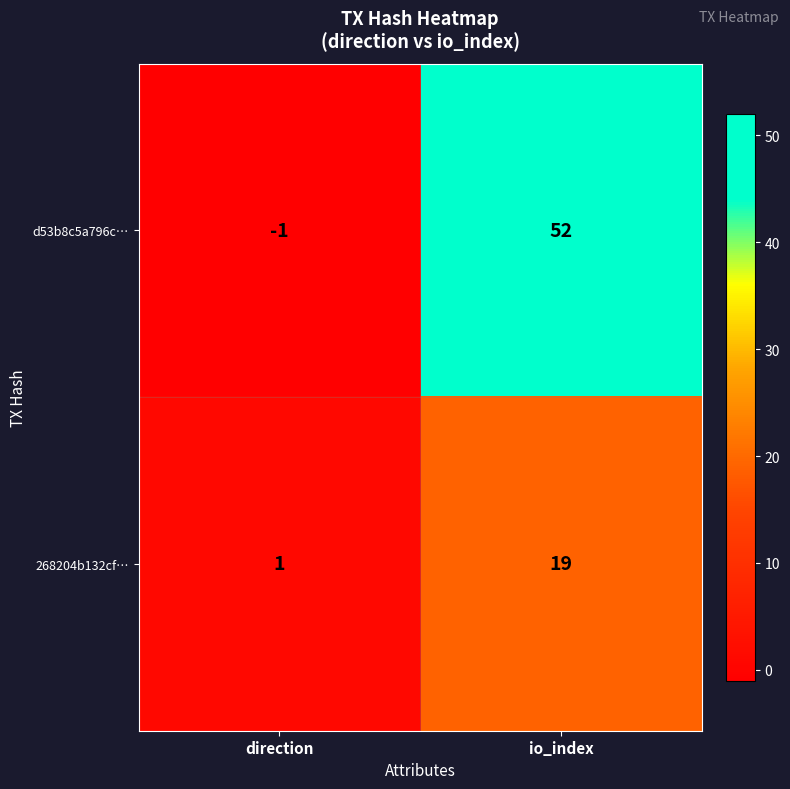

What is the smallest value displayed?

-1